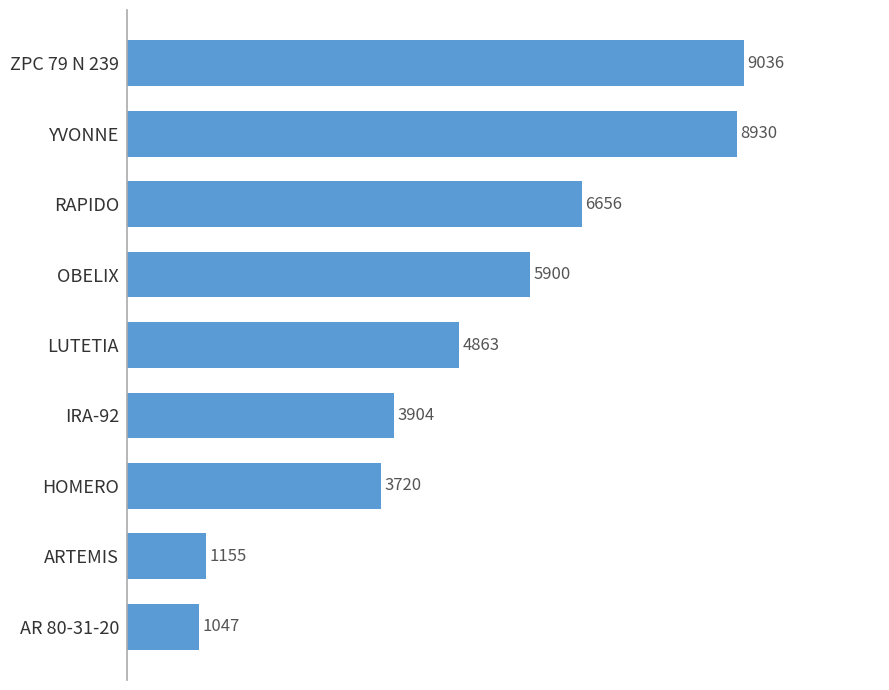

Reading top to bottom, what are all the values shown in this chart?

9036	8930	6656	5900	4863	3904	3720	1155	1047